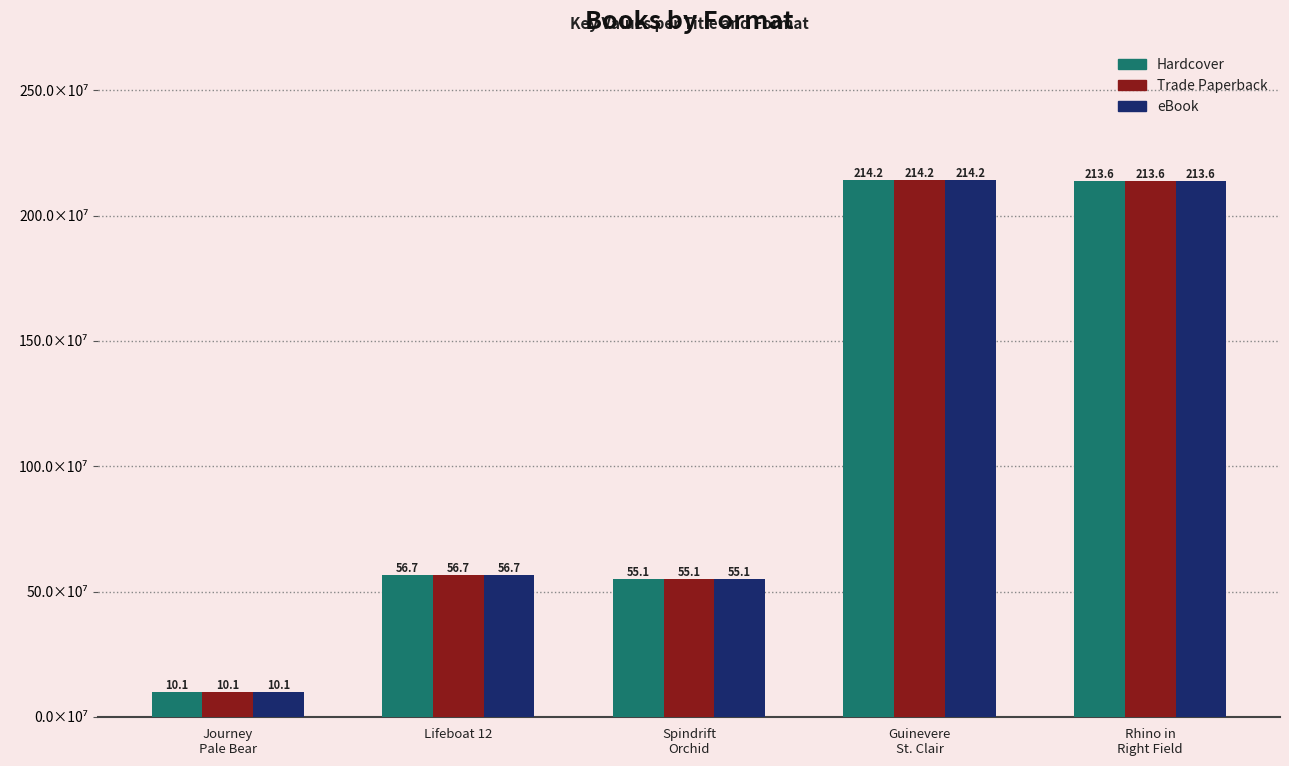

What are all the series names shown in the legend?

Hardcover, Trade Paperback, eBook